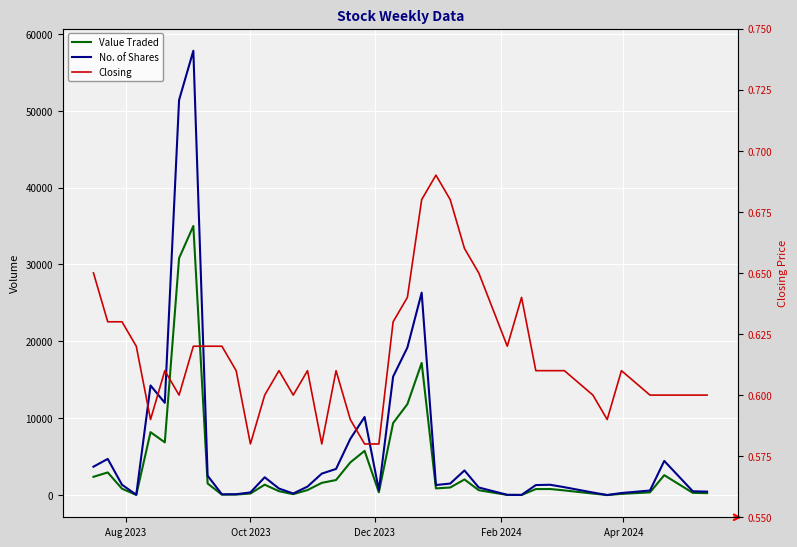

At how many categories does at least one series exceed 27693?

2